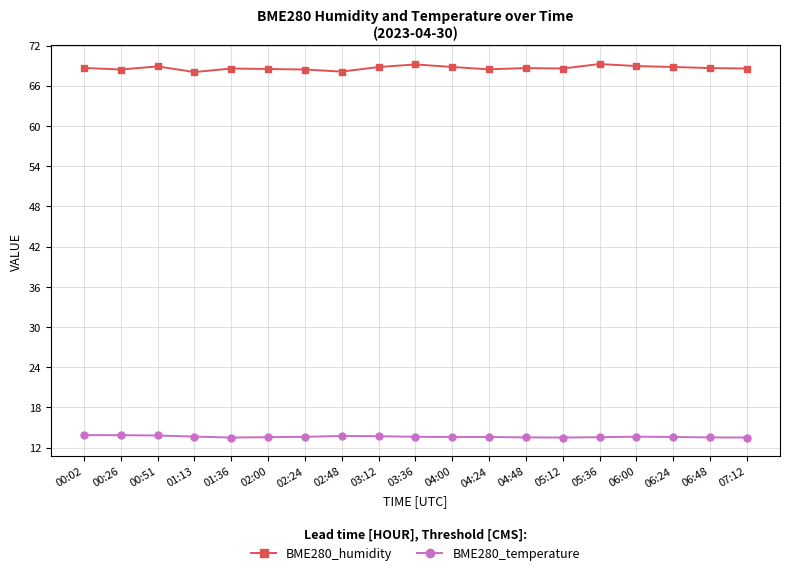

True or false: BME280_humidity and BME280_temperature intersect in this chart.

False